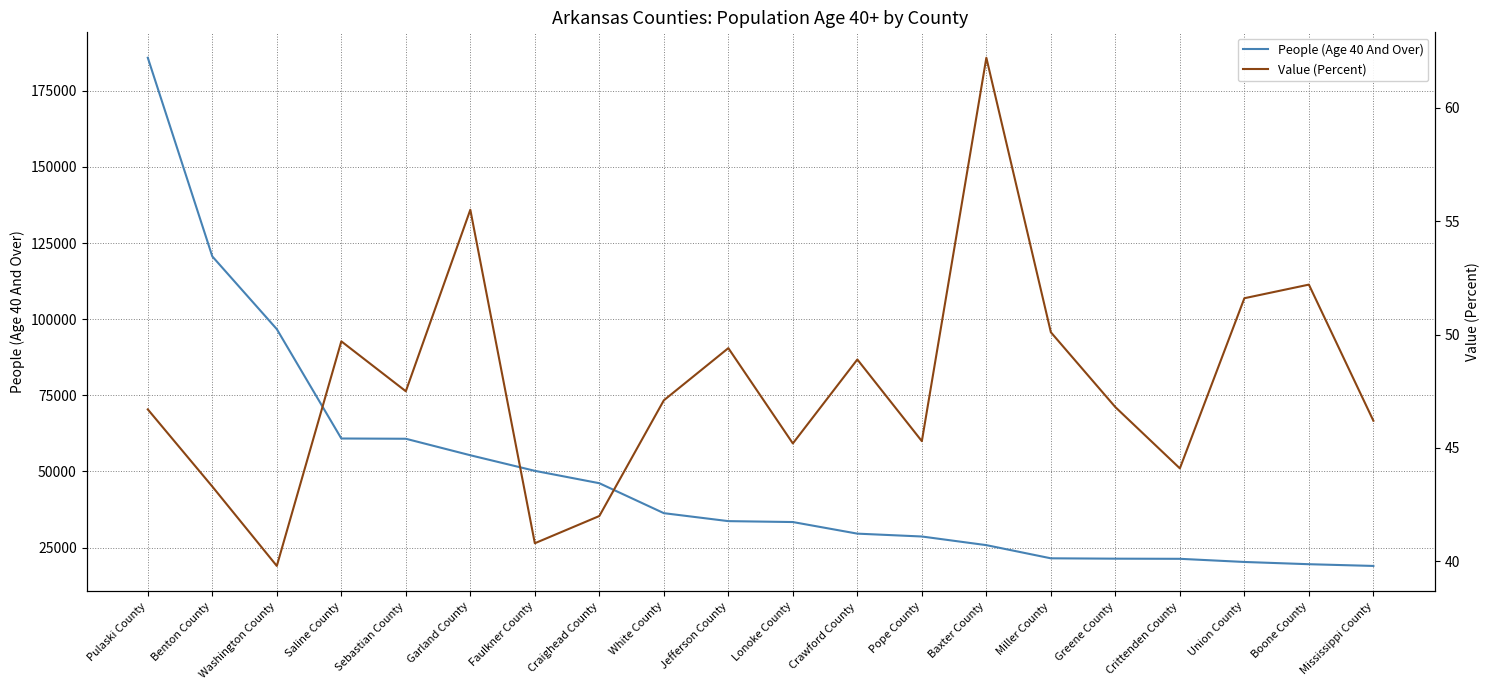

The Value (Percent) series shows 49.7 at Saline County. True or false?

True